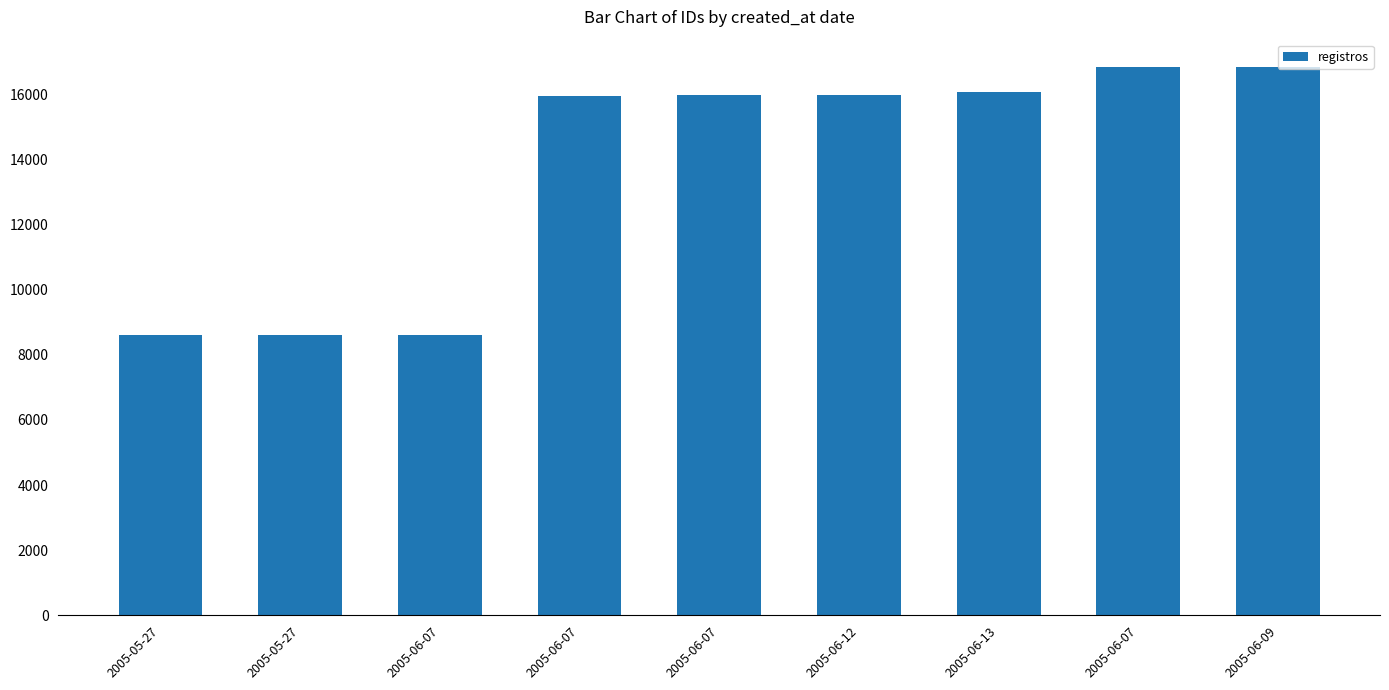

True or false: the data shows 15979 at 2005-06-07.

True